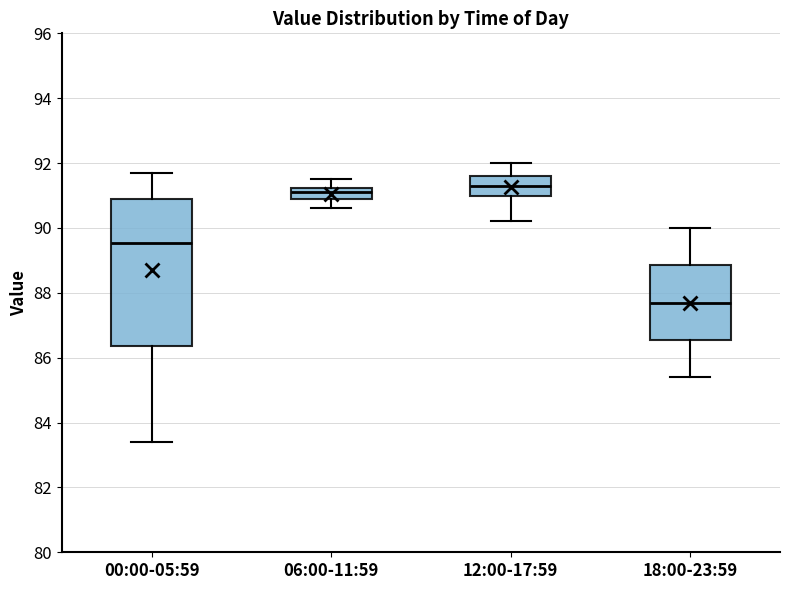

Where is the upper edge of the box for 06:00-11:59 on the y-axis? The values are not printed on the chart, so give them approximately, as read against the axis.

91.2